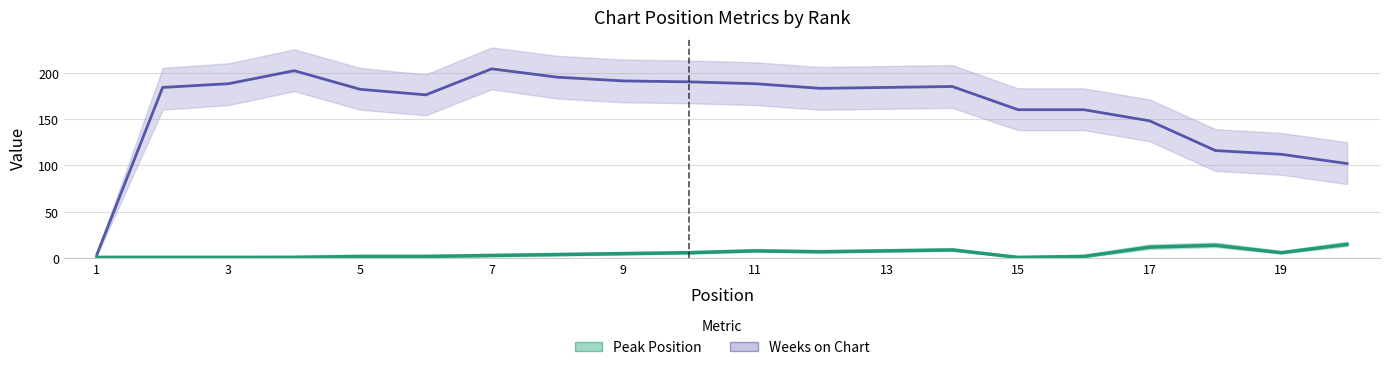

In Peak Position, how many points are higher than both neighbors (excluding endpoints)?

3